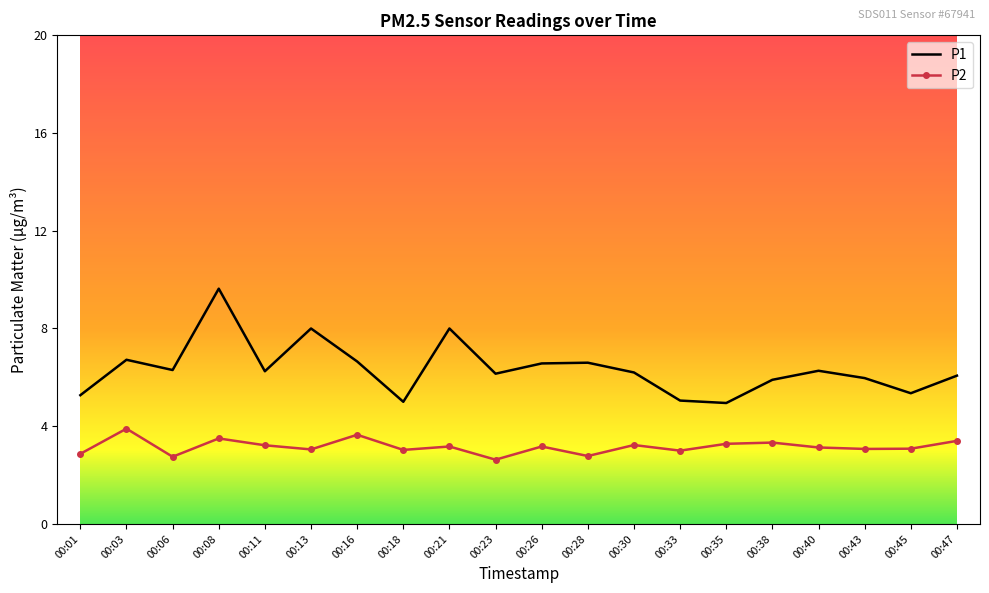

True or false: P1 and P2 intersect in this chart.

False